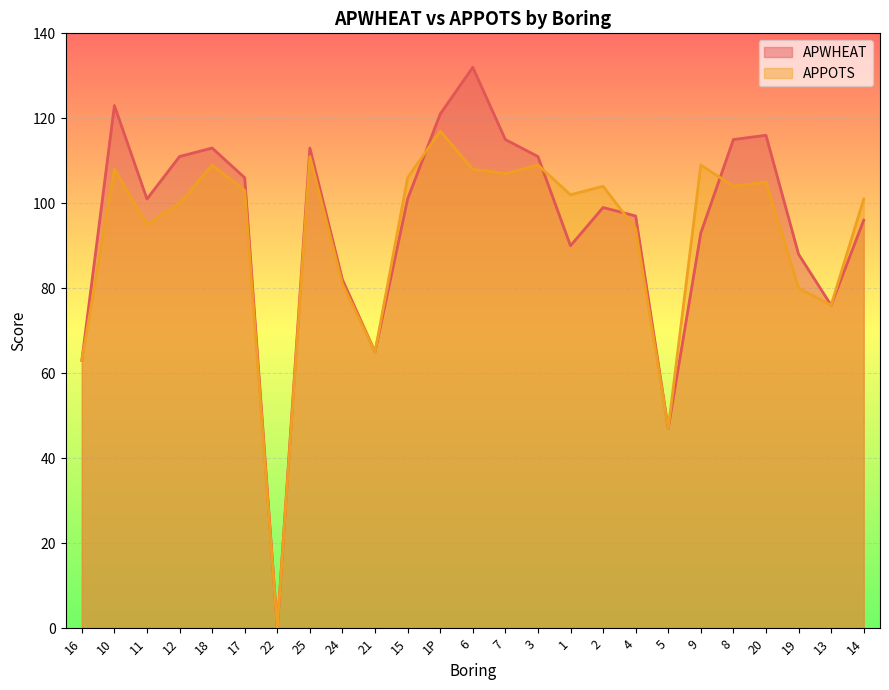

What is the total value across all series at 24?

163